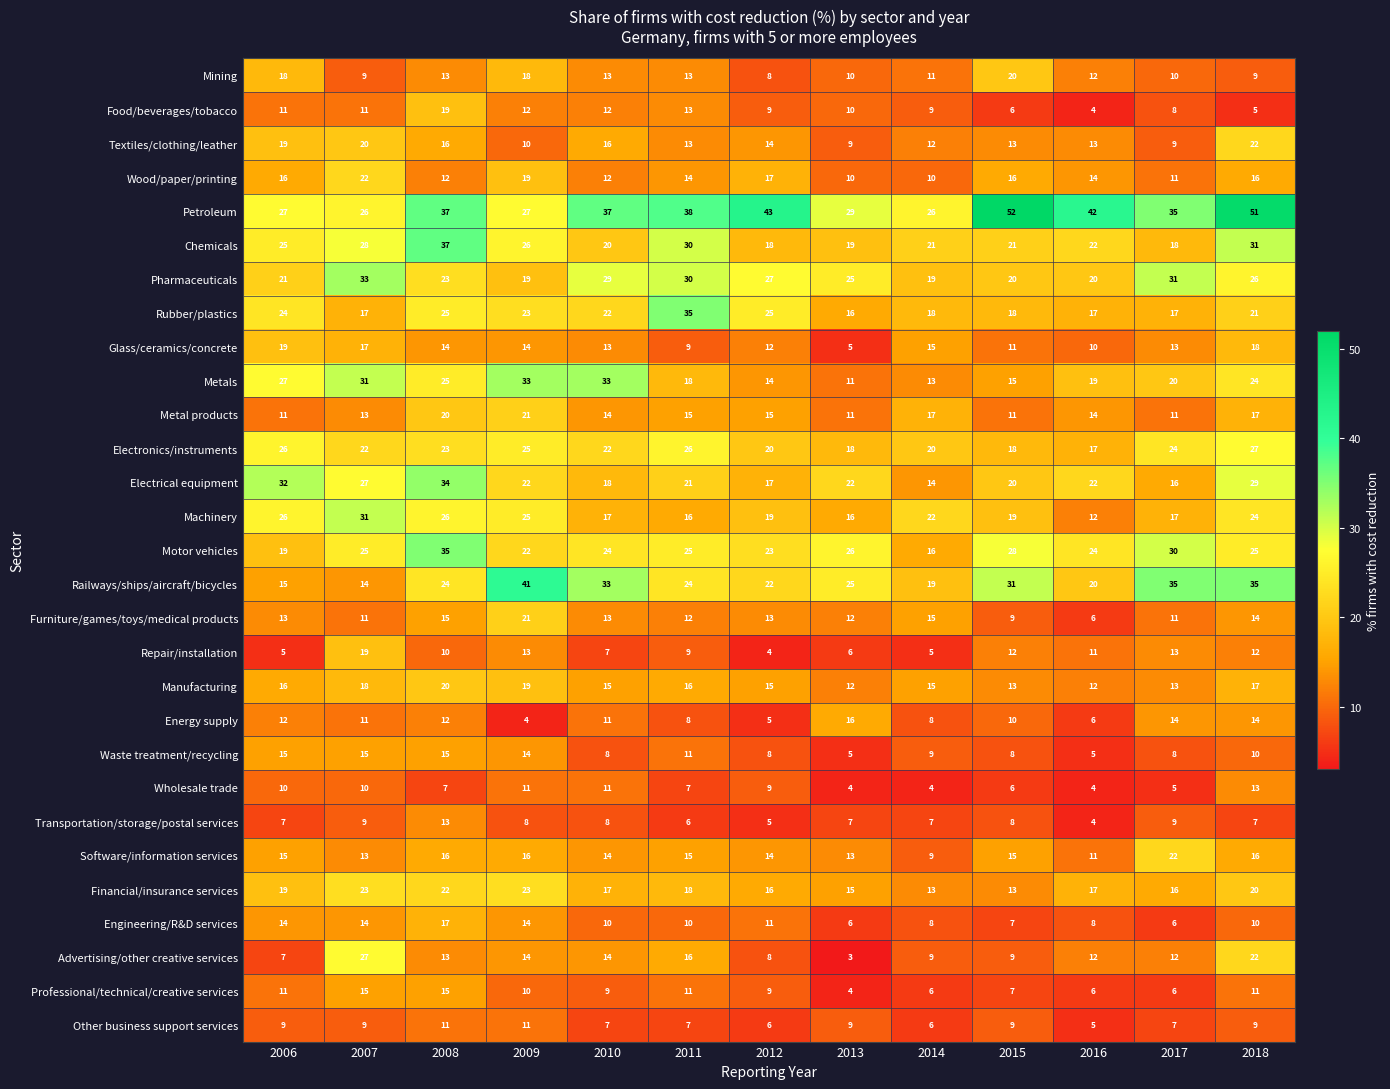

What is the spread (max minus min) of values at 2017?

30